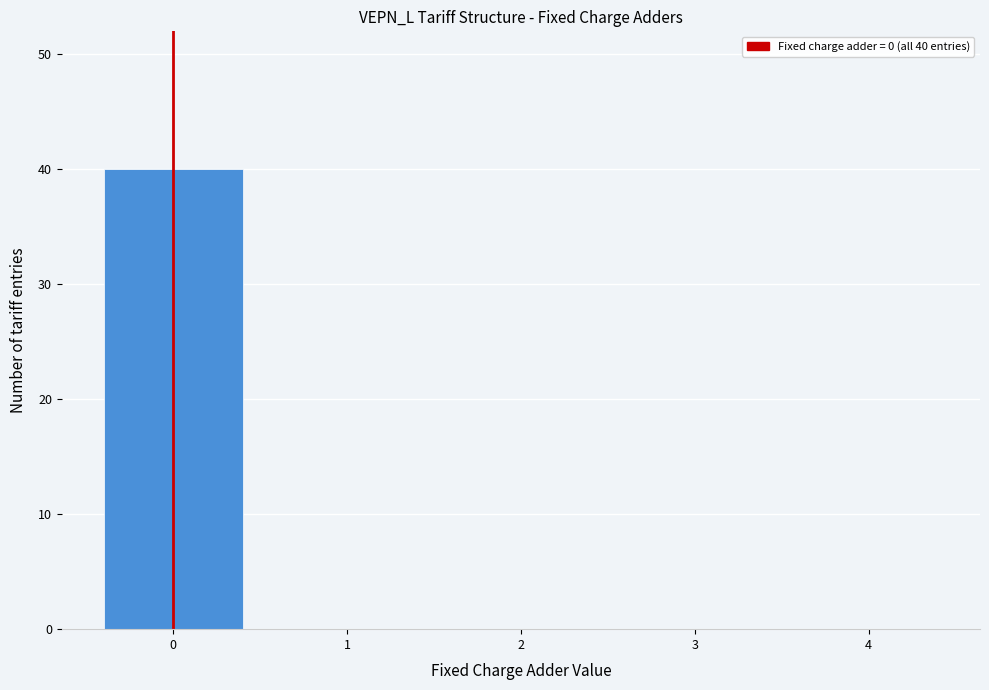

Reading left to right, transcribe all the data shown in this chart.

0=40	1=0	2=0	3=0	4=0